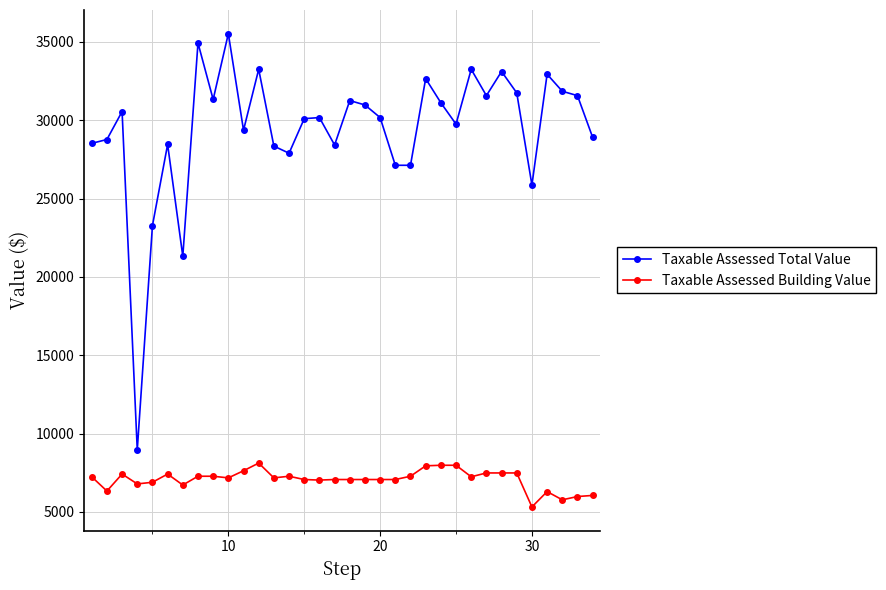

Which series has the largest total across all categories?

Taxable Assessed Total Value